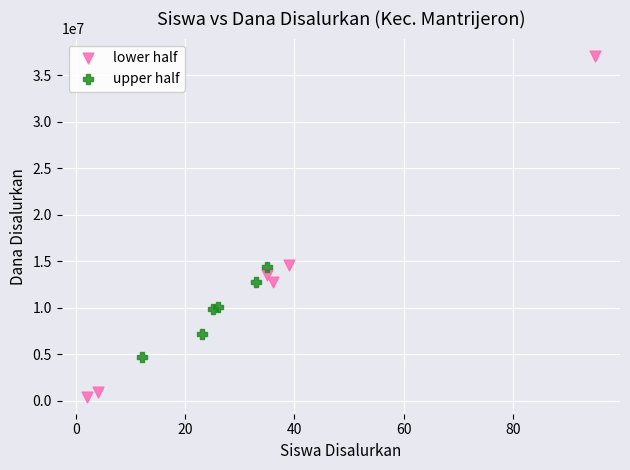

Which series contains the lowest Y value?

lower half